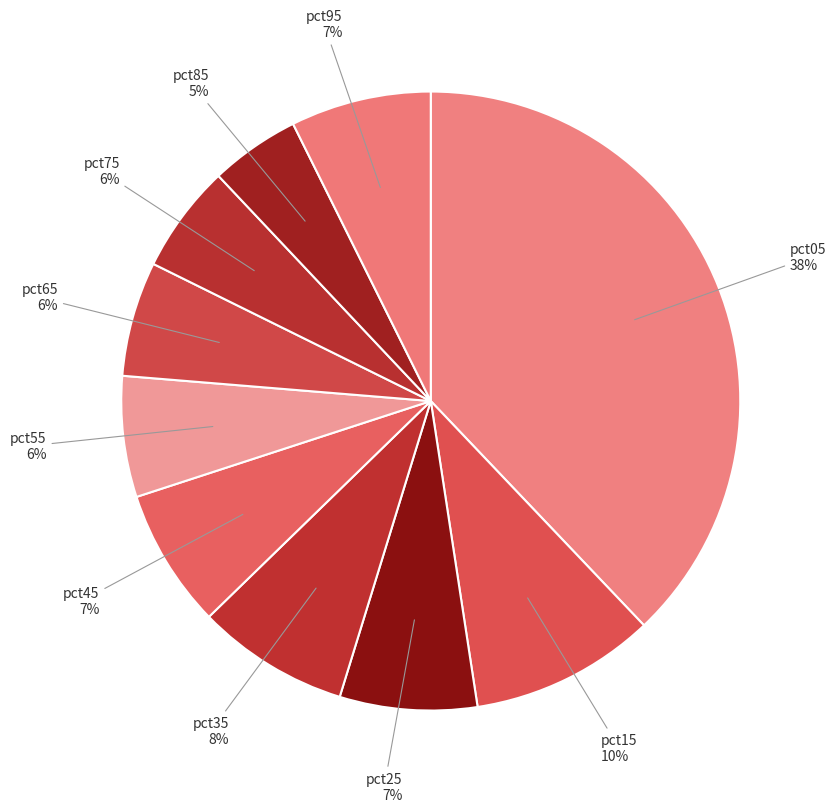

Combined, do pct15 and pct45 account for over 50%?

No